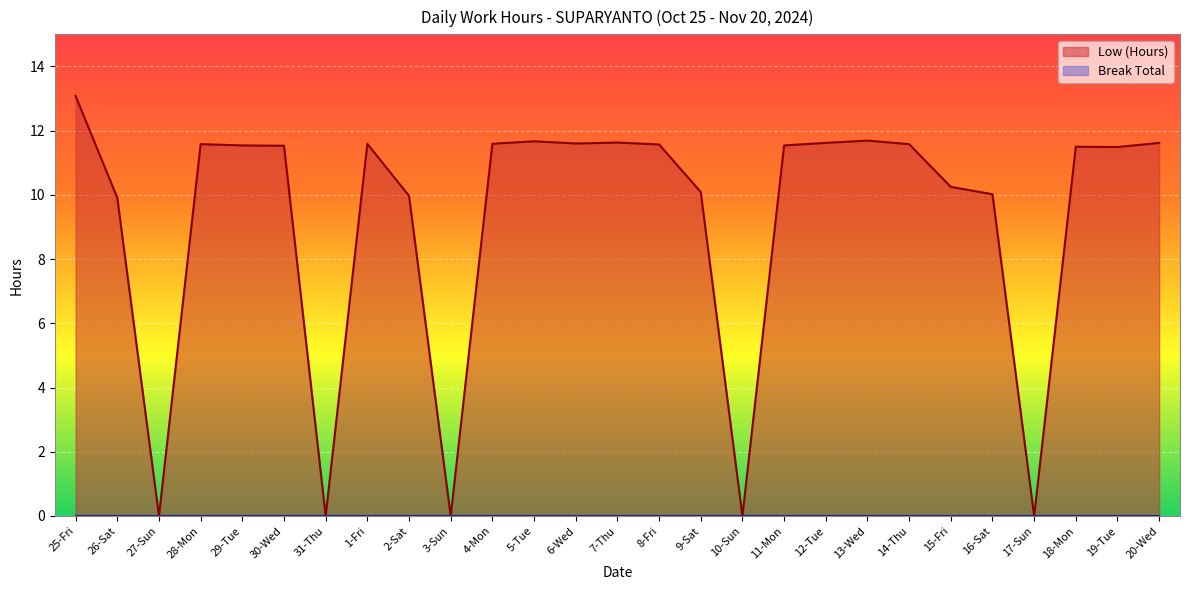

At which label does Low (Hours) line first exceed 11?

25-Fri